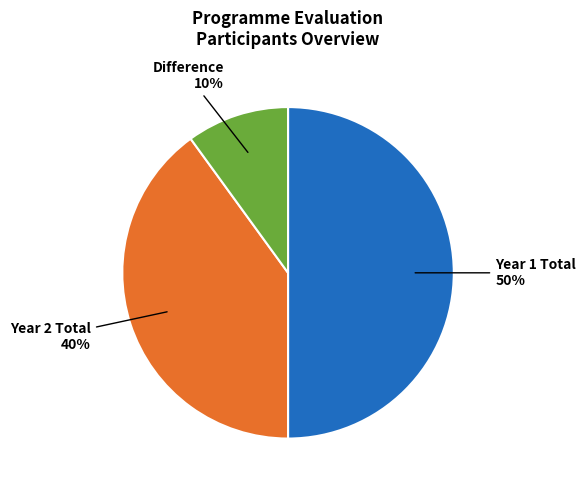

To the nearest percent, what is the difference between the largest and smallest slice percentages?

40%